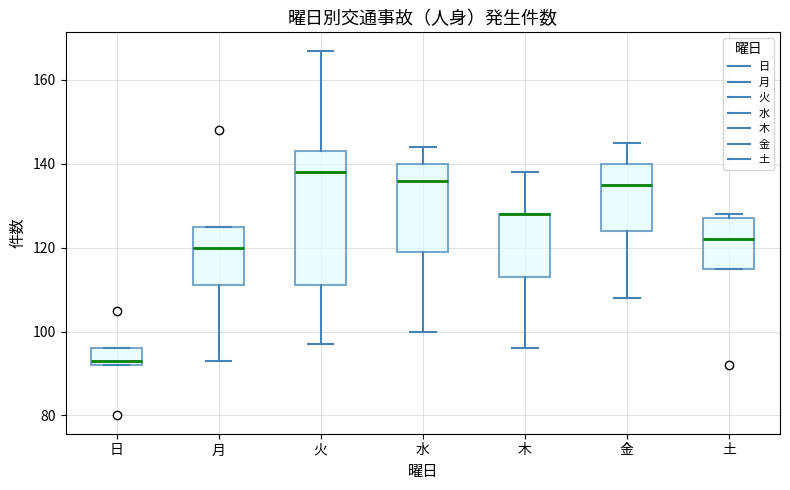

Reading left to right, read every box against the y-axis: the position of its median line, the range the box covers, and the ends of its whiskers. The values are not printed on the chart, so give them approximately, as read against the axis.

日: median 94, box 92 to 96, whiskers 92 to 96
月: median 120, box 112 to 126, whiskers 94 to 126
火: median 138, box 112 to 144, whiskers 98 to 168
水: median 136, box 120 to 140, whiskers 100 to 144
木: median 128 (drawn on the box's upper edge), box 114 to 128, whiskers 96 to 138
金: median 136, box 124 to 140, whiskers 108 to 146
土: median 122, box 116 to 128, whiskers 116 to 128 (just above the box's upper edge)